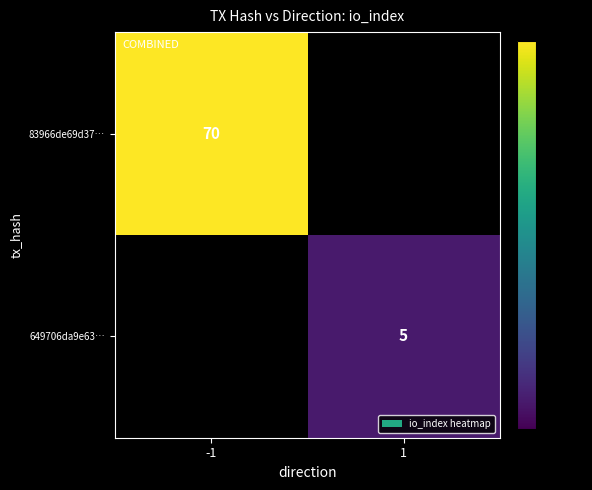

The value of 649706da9e63… at 1 is 2. True or false?

False